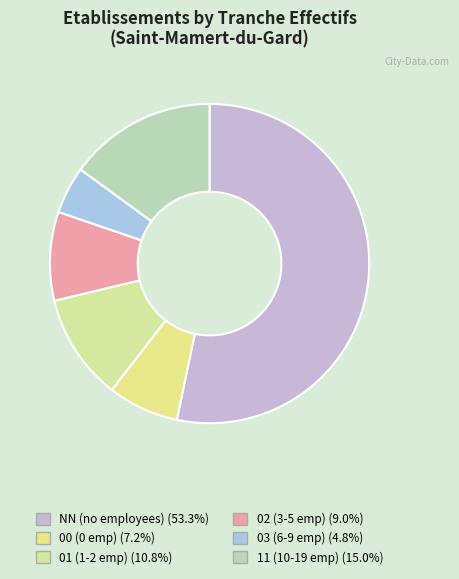

Count the number of slices in the pie.

6